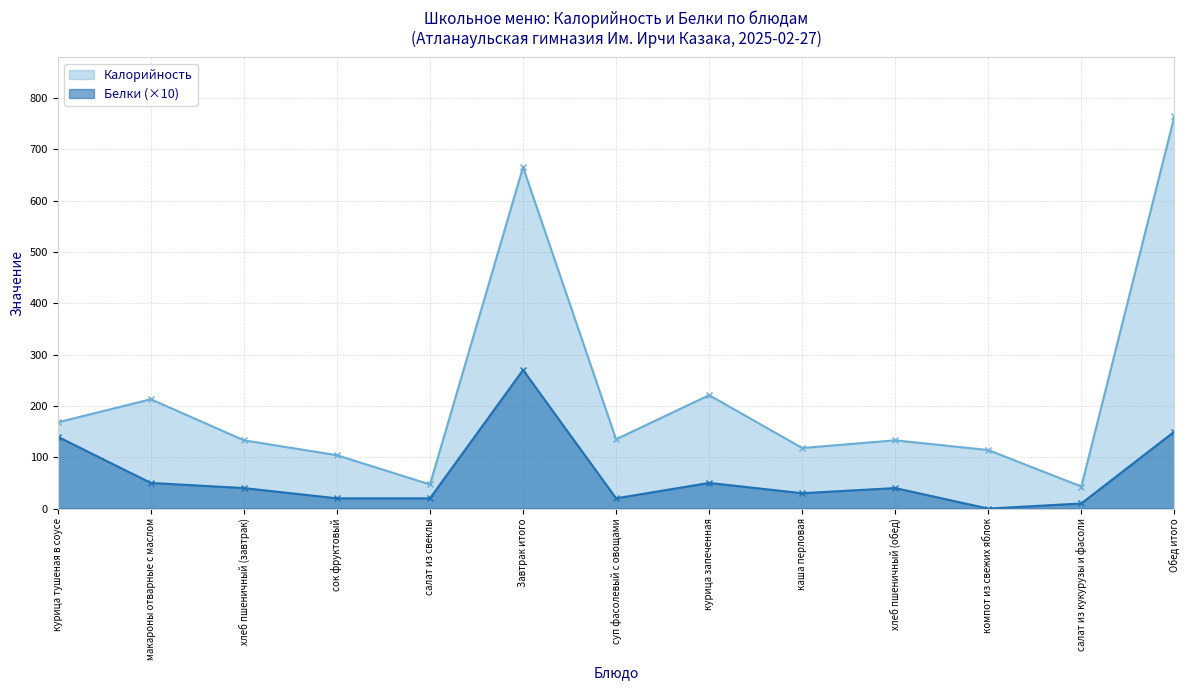

Where is the first local maximum for Белки?

Завтрак итого